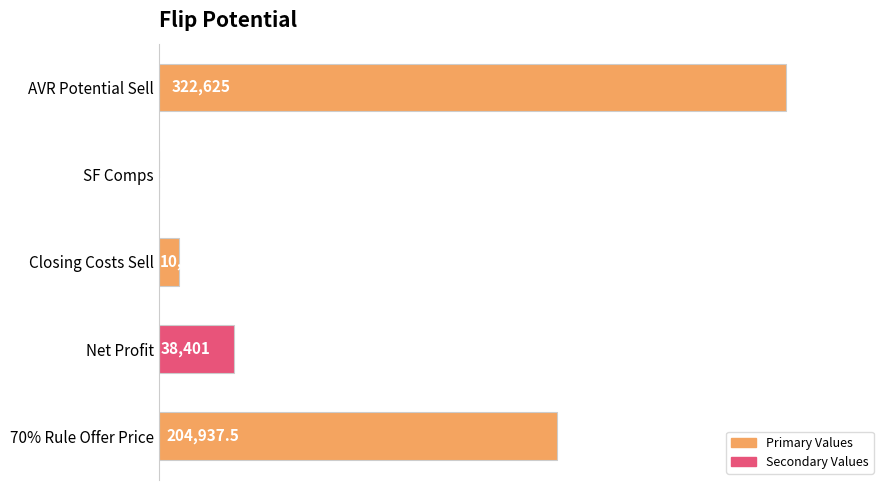

What is the change in value from AVR Potential Sell to Net Profit?

-284224.0